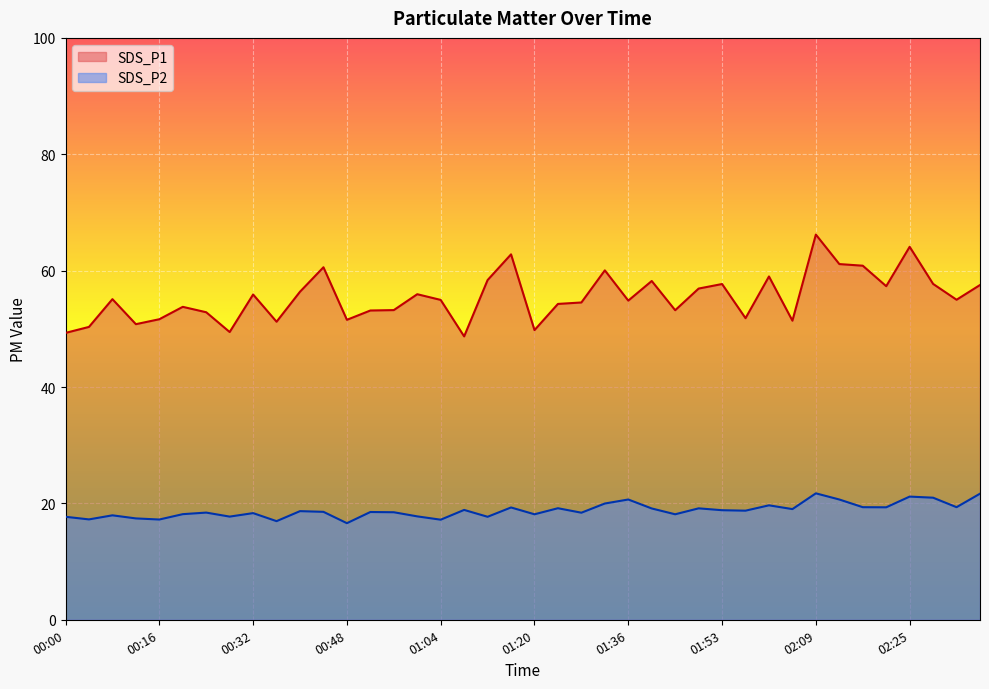

Rank the categories by SDS_P1 value from lowest to highest.

01:08, 00:00, 00:28, 01:20, 00:04, 00:12, 00:36, 02:05, 00:48, 00:16, 01:57, 00:24, 00:52, 01:44, 00:56, 00:20, 01:24, 01:28, 01:36, 01:04, 02:33, 00:08, 00:32, 01:00, 00:40, 01:49, 02:21, 02:37, 01:53, 02:29, 01:40, 01:12, 02:01, 01:32, 00:44, 02:17, 02:13, 01:16, 02:25, 02:09